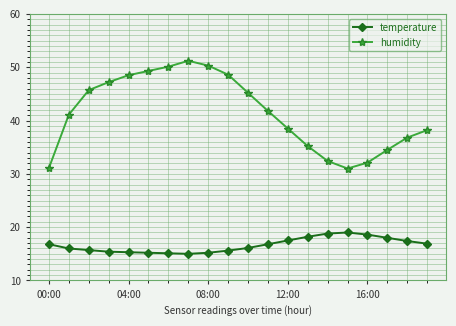

What is the minimum value for temperature?

15.0